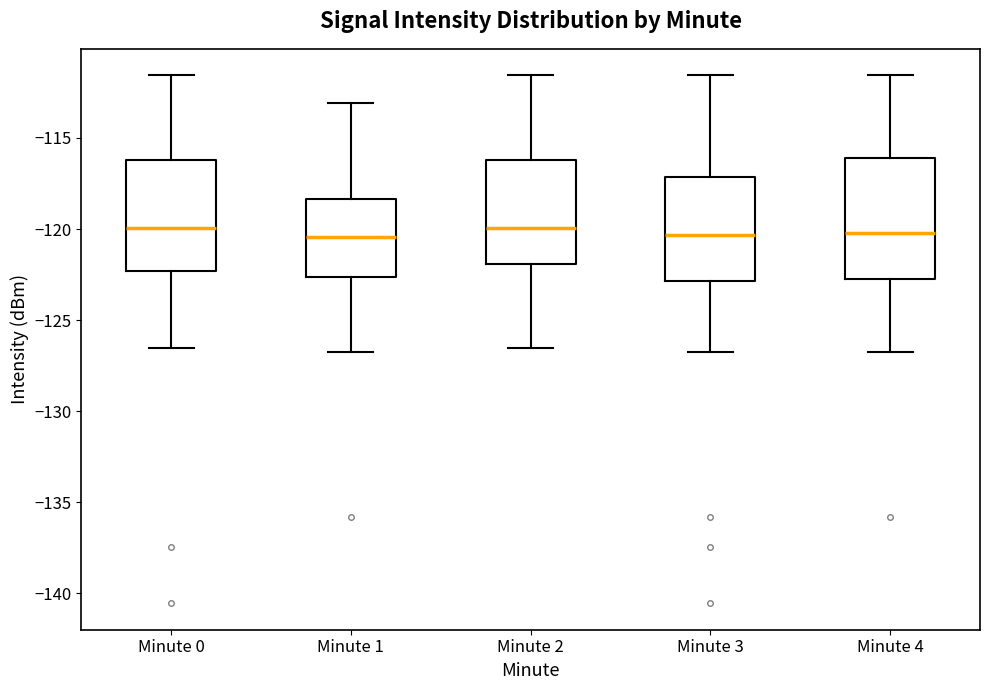

Which box is the tallest, from its lower edge to its upper edge?

Minute 4